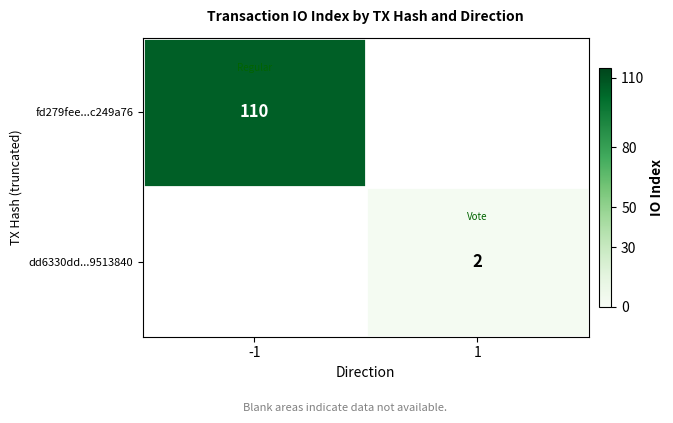

Is it true that dd6330dd...9513840 equals 2 at 1?

True